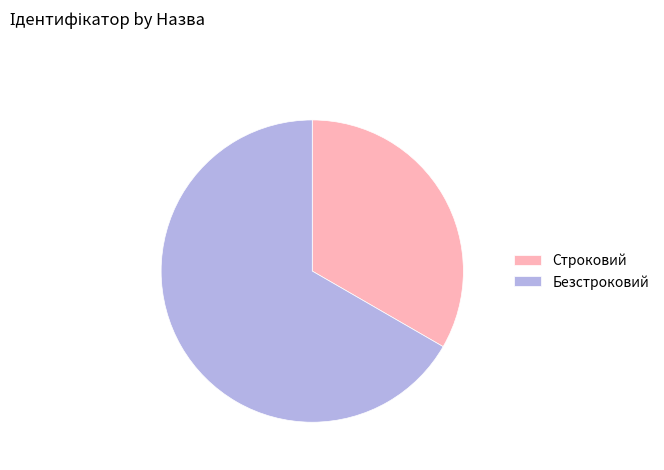

Is it true that Безстроковий is 67% of the pie?

True